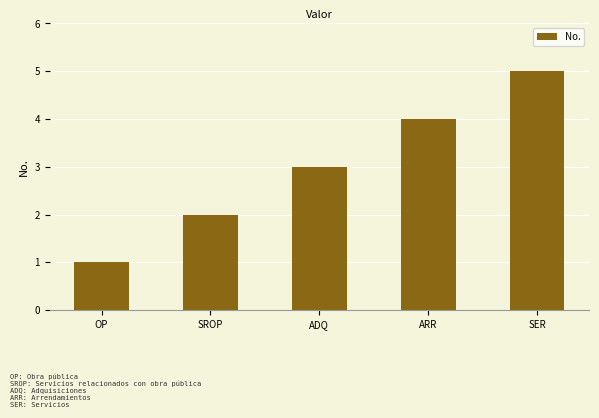

Reading left to right, transcribe all the data shown in this chart.

OP=1	SROP=2	ADQ=3	ARR=4	SER=5